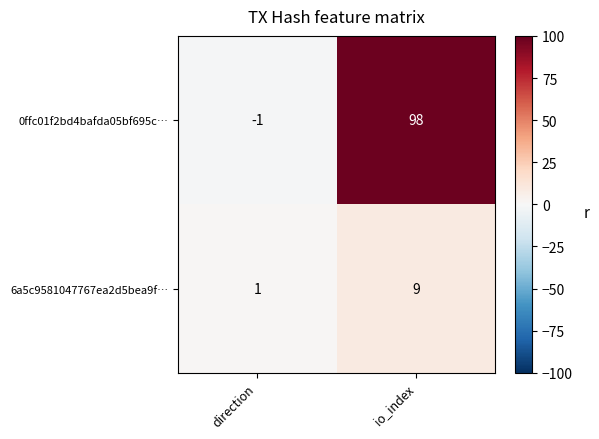

True or false: 0ffc01f2bd4bafda05bf695c… has a value of 143 at io_index.

False